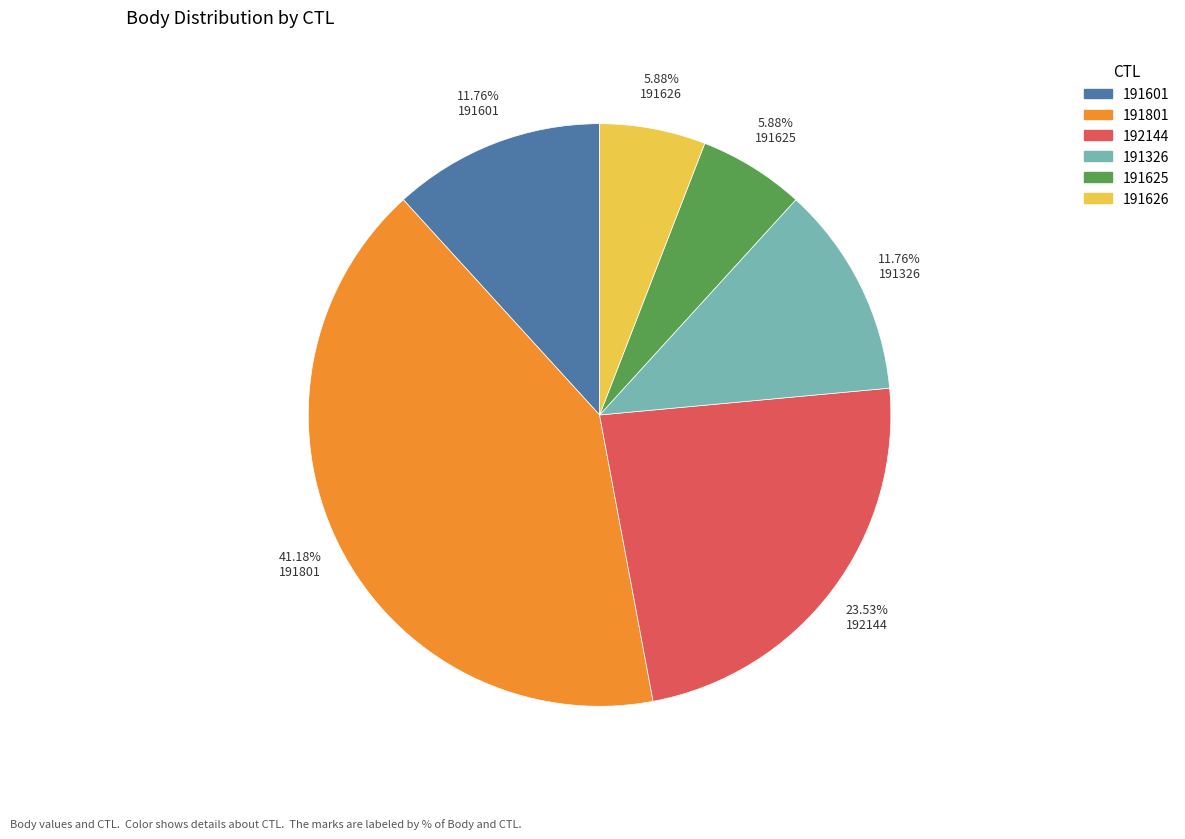

How much of the chart is everything except 191626?

94.1%